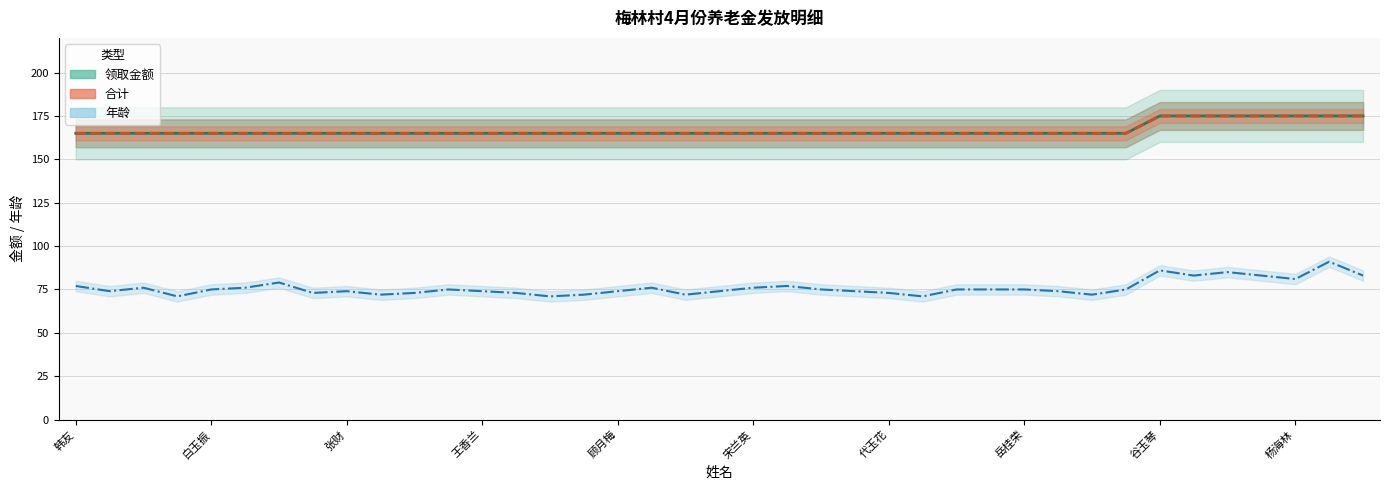

True or false: 年龄 and 领取金额 cross at least once.

False